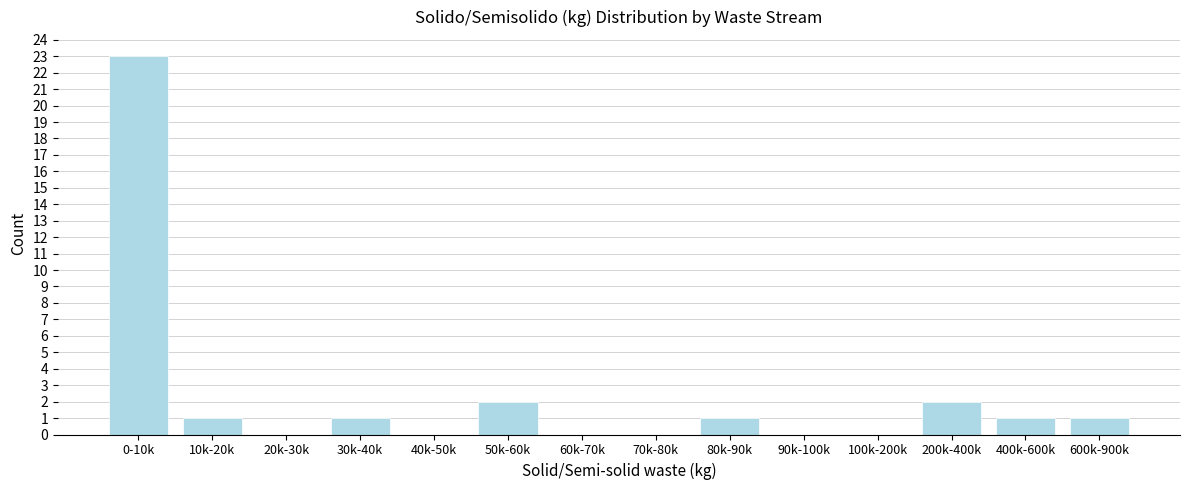

Reading right to left, transcribe all the data shown in this chart.

600k-900k=1	400k-600k=1	200k-400k=2	100k-200k=0	90k-100k=0	80k-90k=1	70k-80k=0	60k-70k=0	50k-60k=2	40k-50k=0	30k-40k=1	20k-30k=0	10k-20k=1	0-10k=23